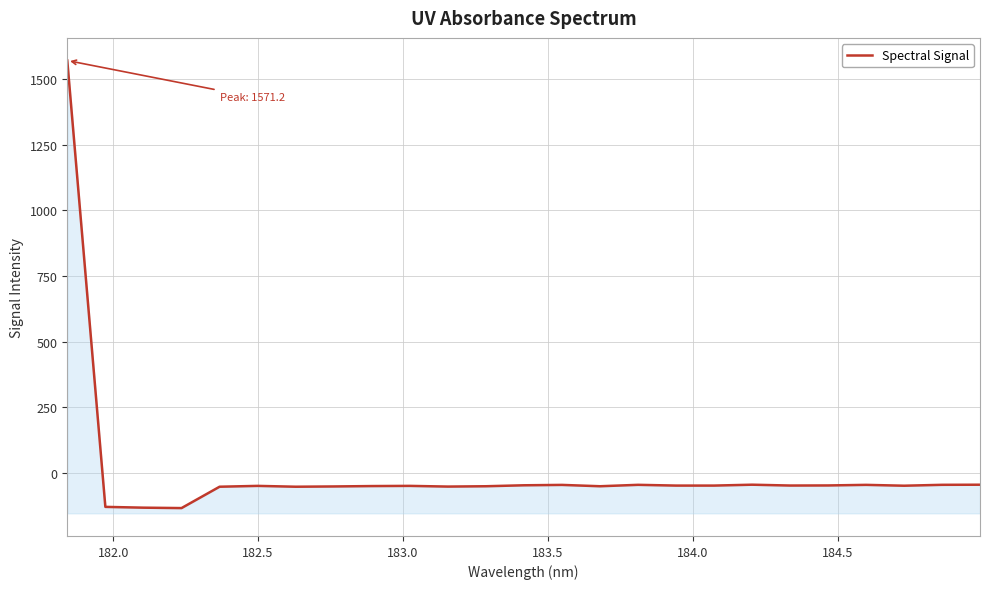

How many interior local valleys (lower than both neighbors) does the data have?

6